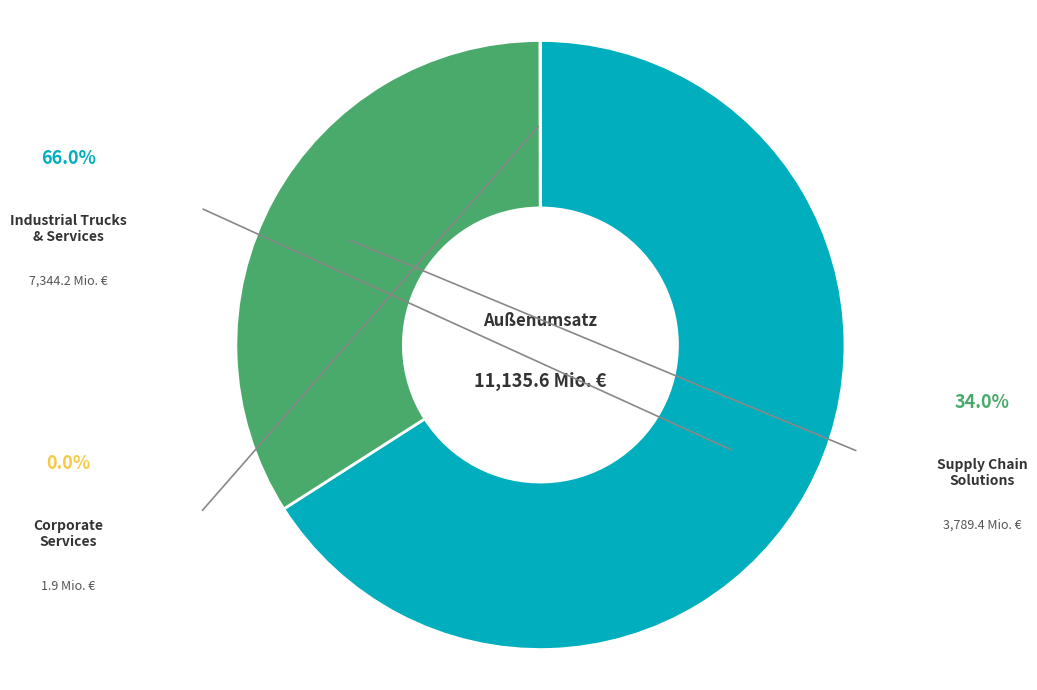

Which slice represents more than half of the pie?

Industrial Trucks & Services